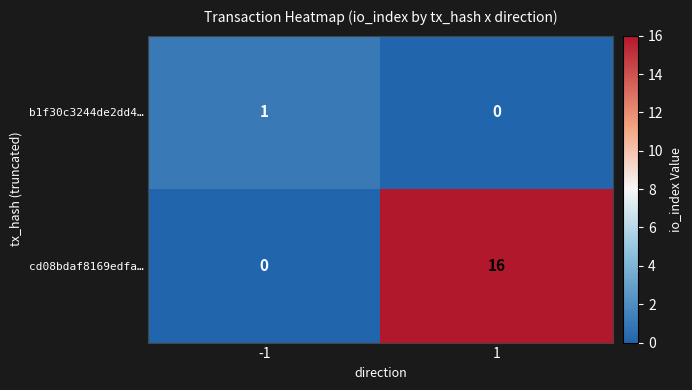

Count the number of data series in this chart.

2